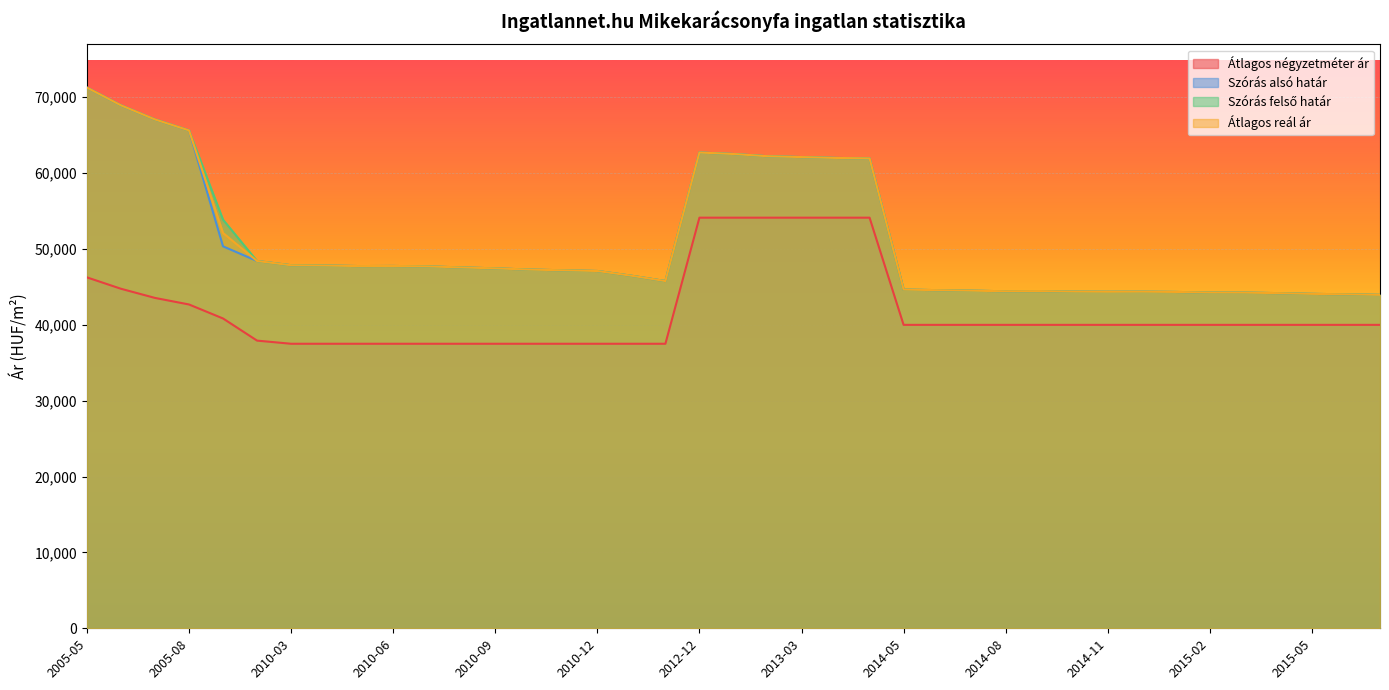

Which series has the widest spread of values?

Szórás alsó határ